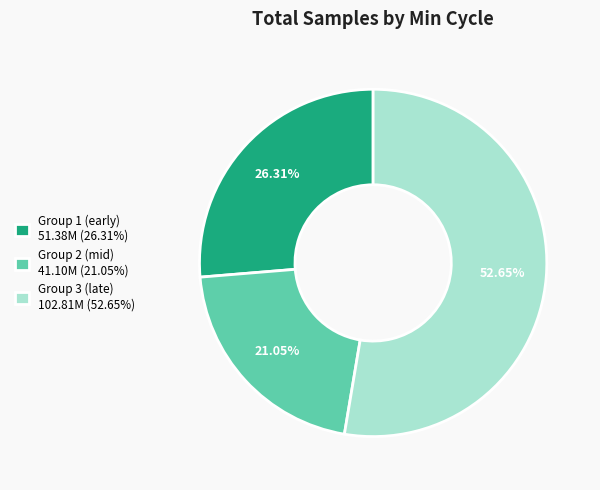

Is there any slice that represents more than half of the pie?

Yes